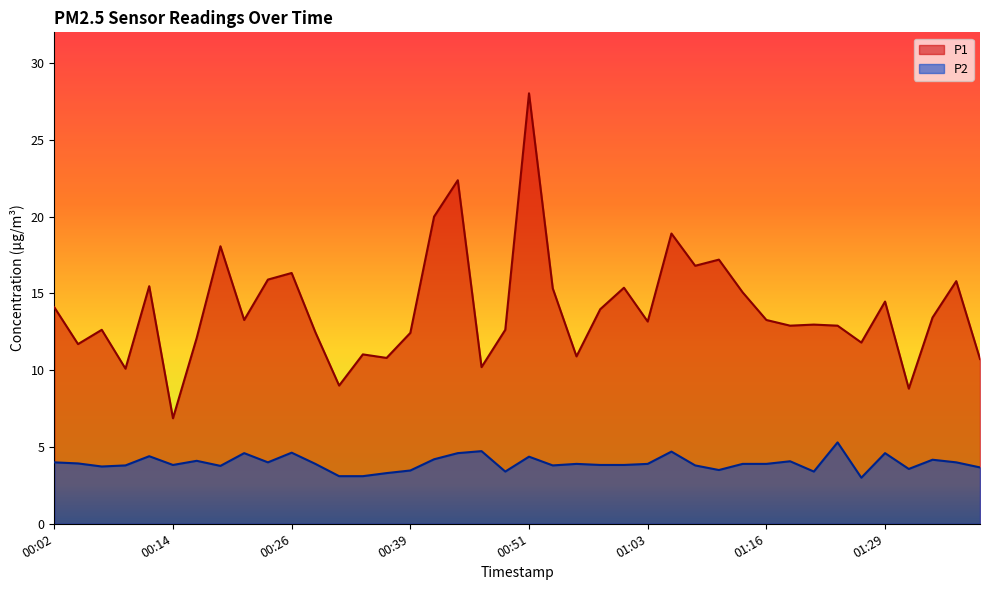

Count the number of data series in this chart.

2